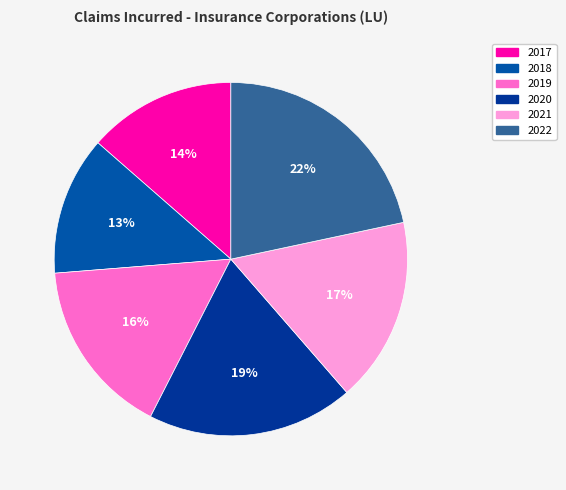

To the nearest percent, what portion does 2021 represent?

17%